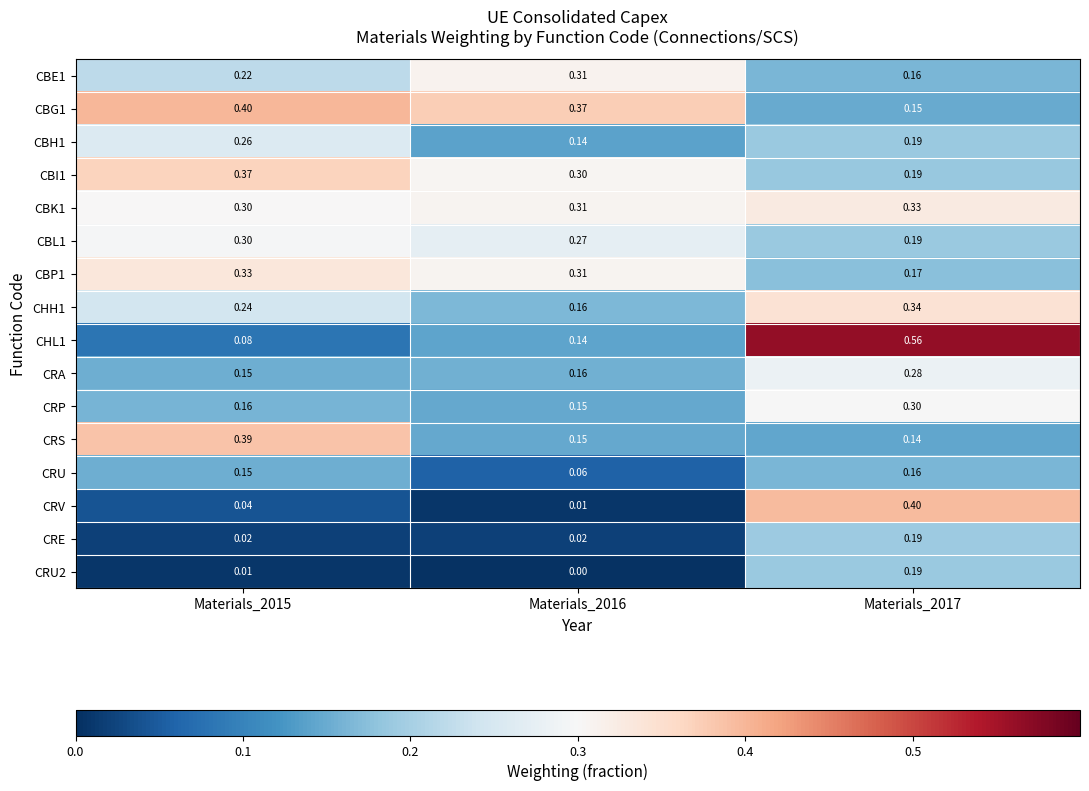

Which series has the widest spread of values?

CHL1